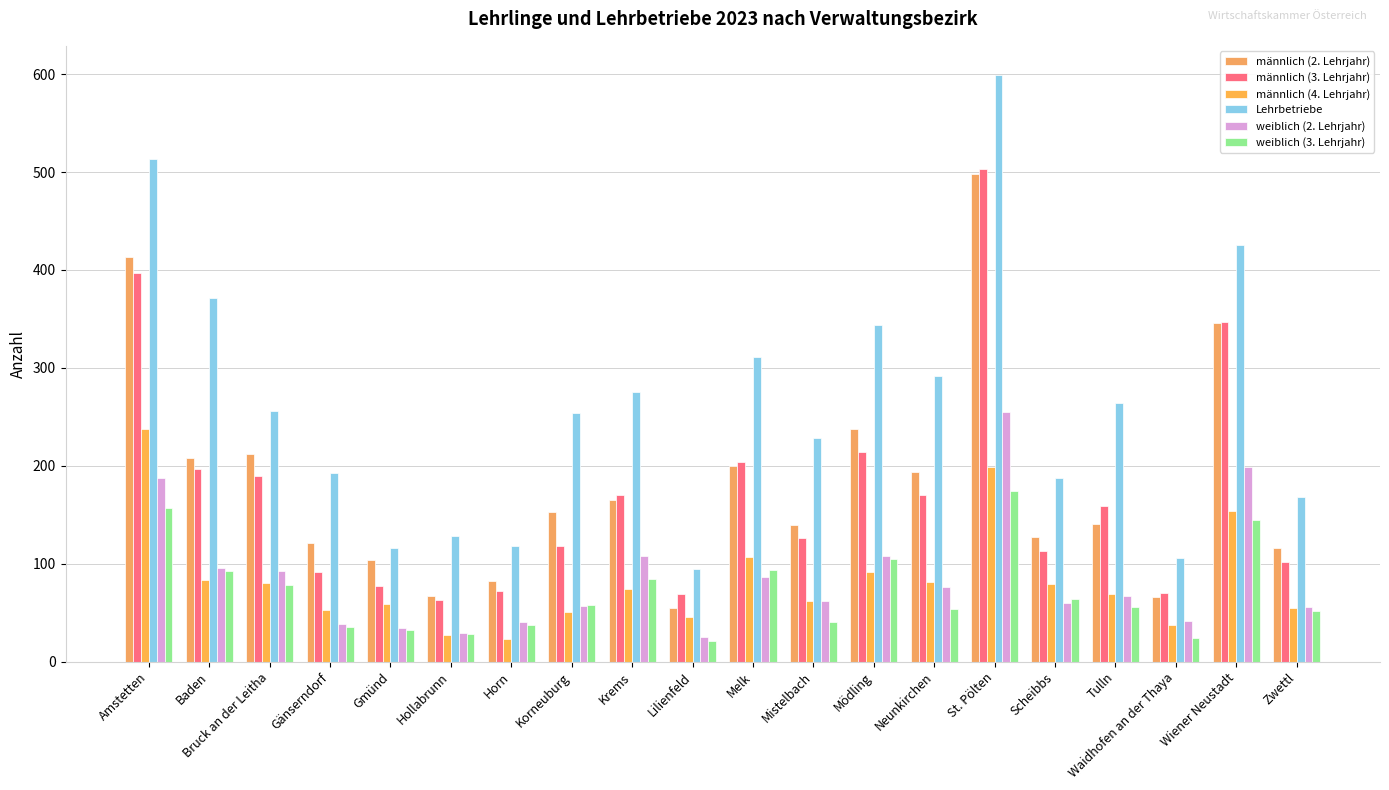

Does the chart contain stacked bars?

No